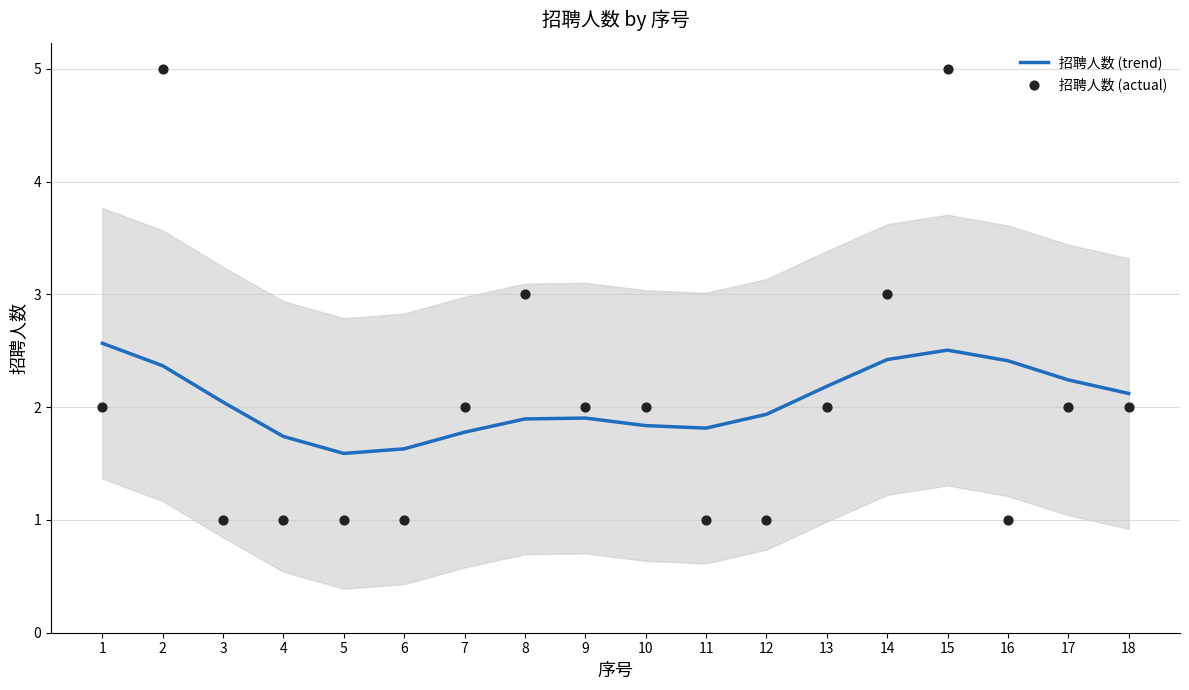

At how many categories does at least one series exceed 3?

2